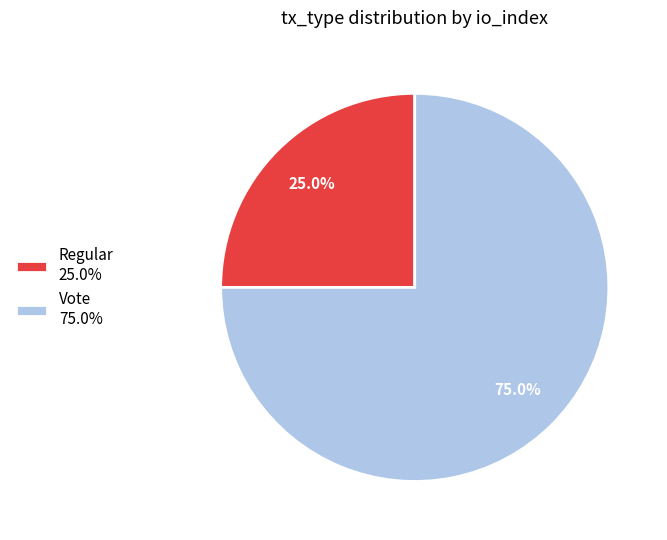

Which category has the biggest portion of the pie?

Vote